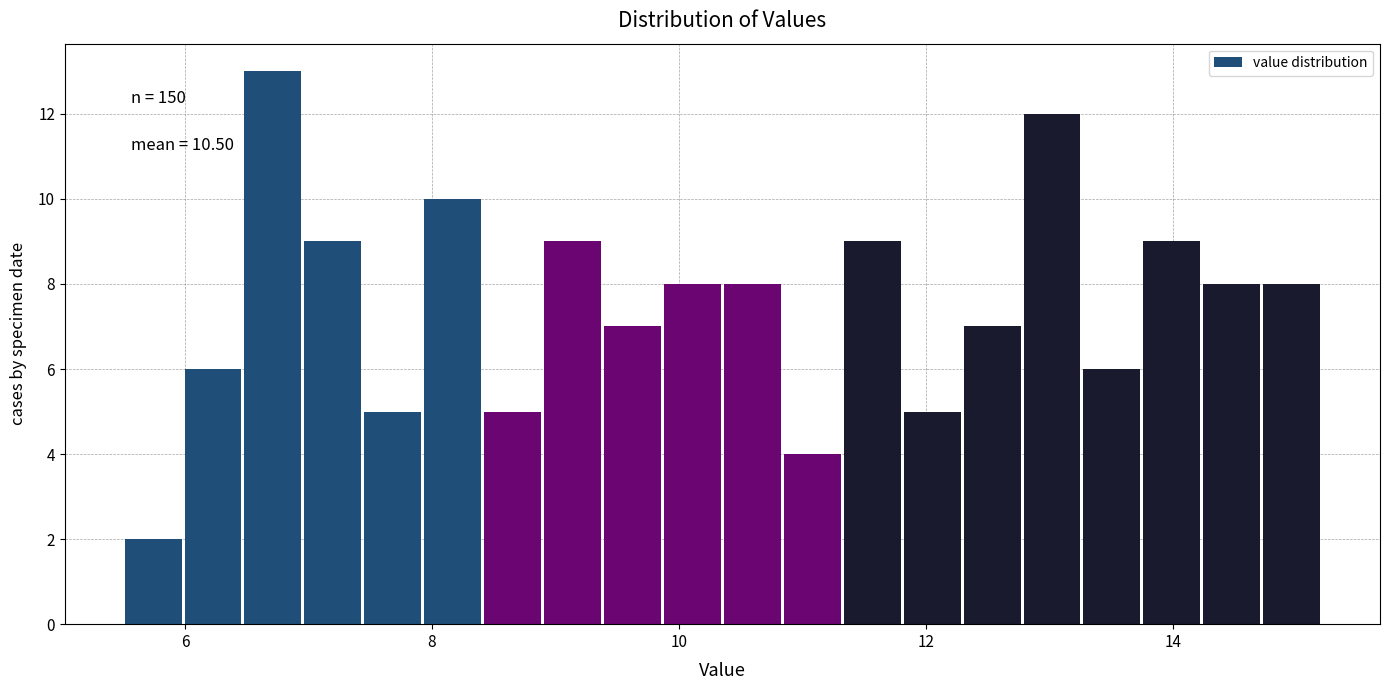

Read against the x-axis, roughly where is the centre of the tallest bar?

6.8